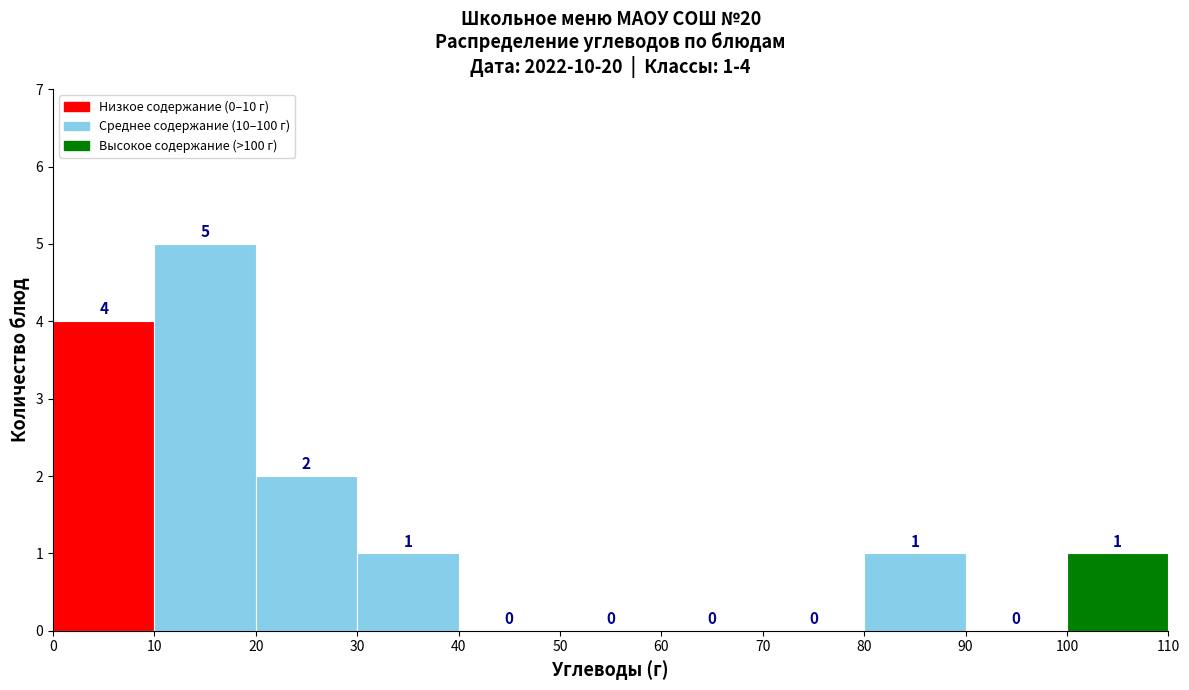

Over which range of the x-axis is the bar tallest?

10 to 20